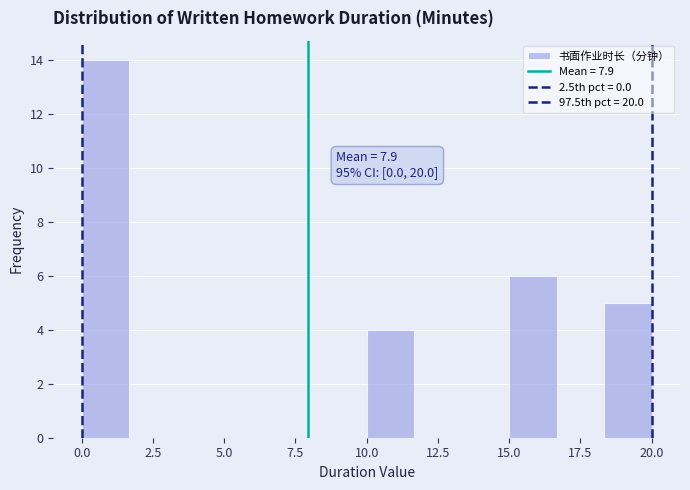

Read against the x-axis, roughly where is the centre of the tallest bar?

1.0